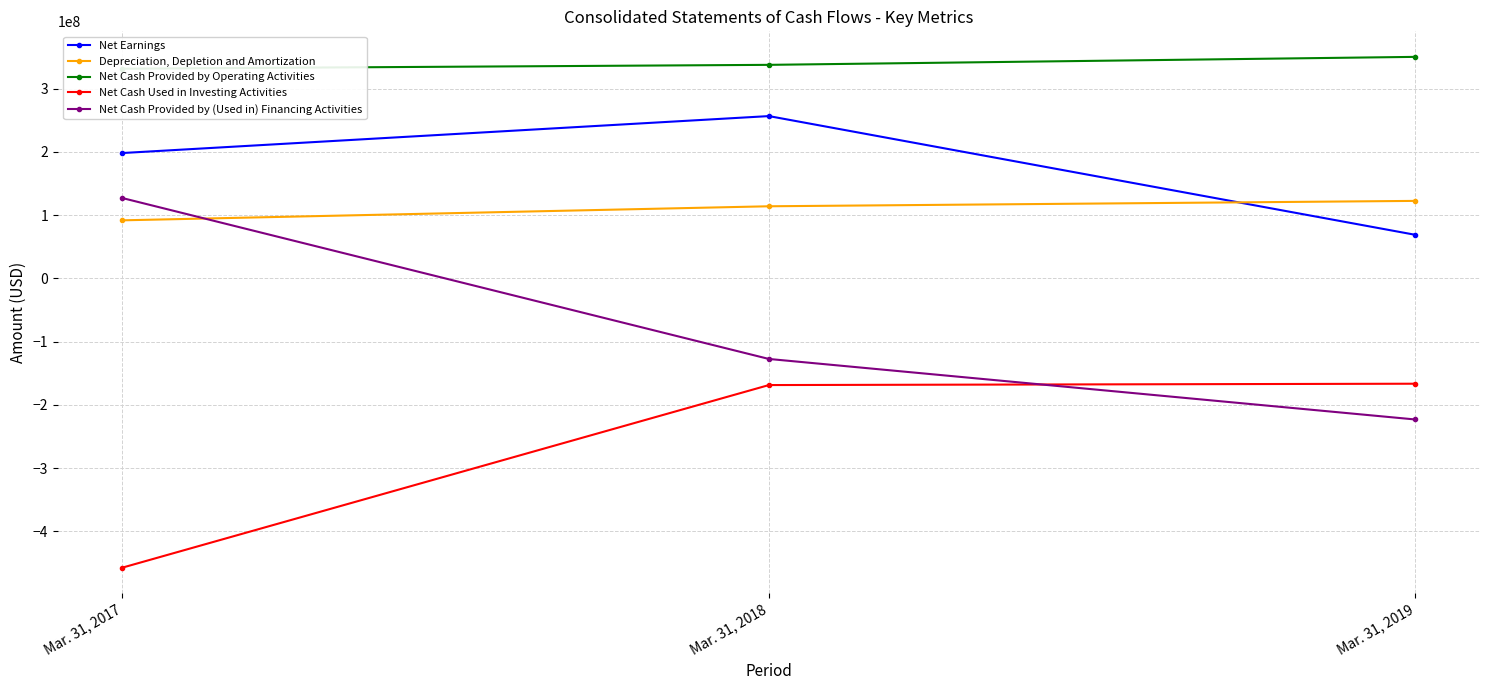

Reading left to right, list all the values displayed in this chart.

Net Earnings: 198219000	256632000	68860000
Depreciation, Depletion and Amortization: 91791000	114015000	122535000
Net Cash Provided by Operating Activities: 331598000	337665000	350284000
Net Cash Used in Investing Activities: -457426000	-168718000	-166592000
Net Cash Provided by (Used in) Financing Activities: 126998000	-127440000	-223159000